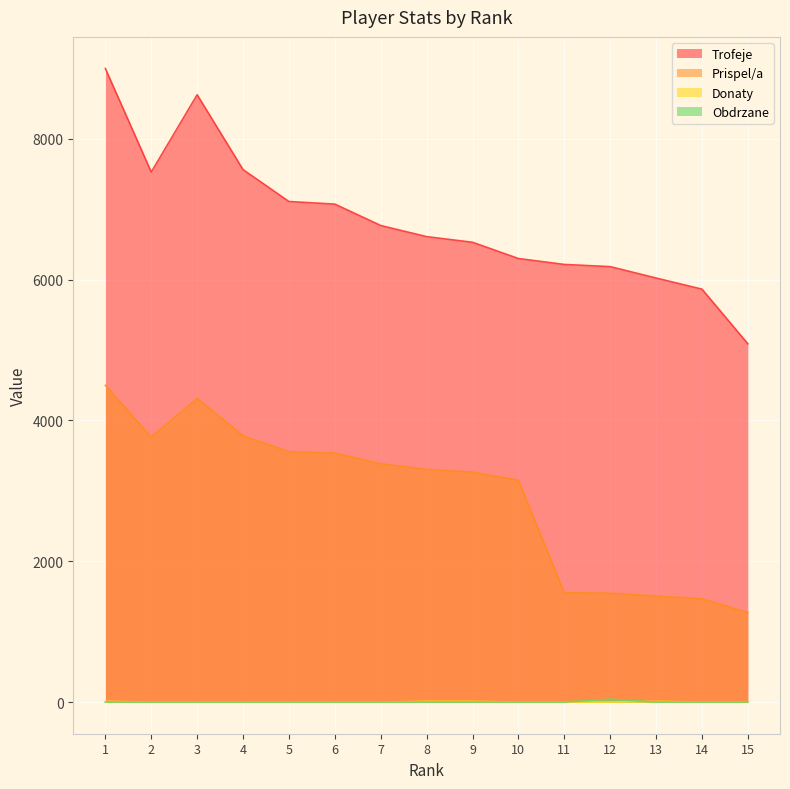

True or false: Trofeje and Obdrzane cross at least once.

False